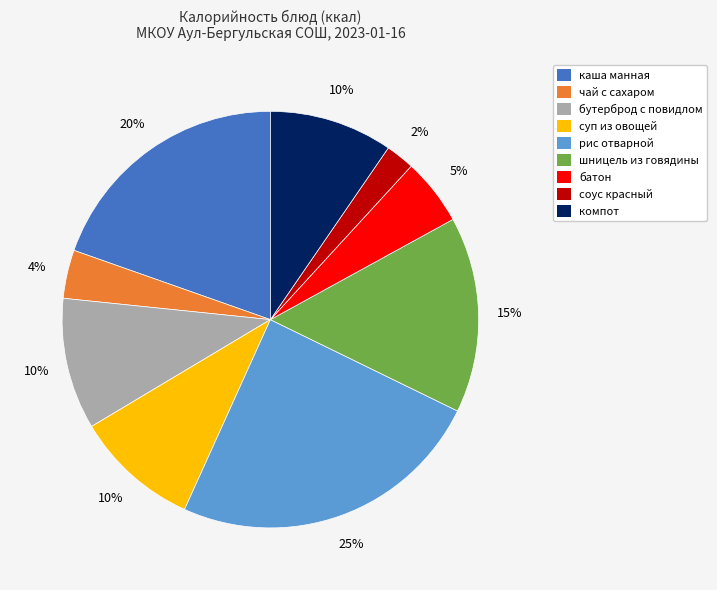

What percentage is the суп из овощей slice, to the nearest percent?

10%